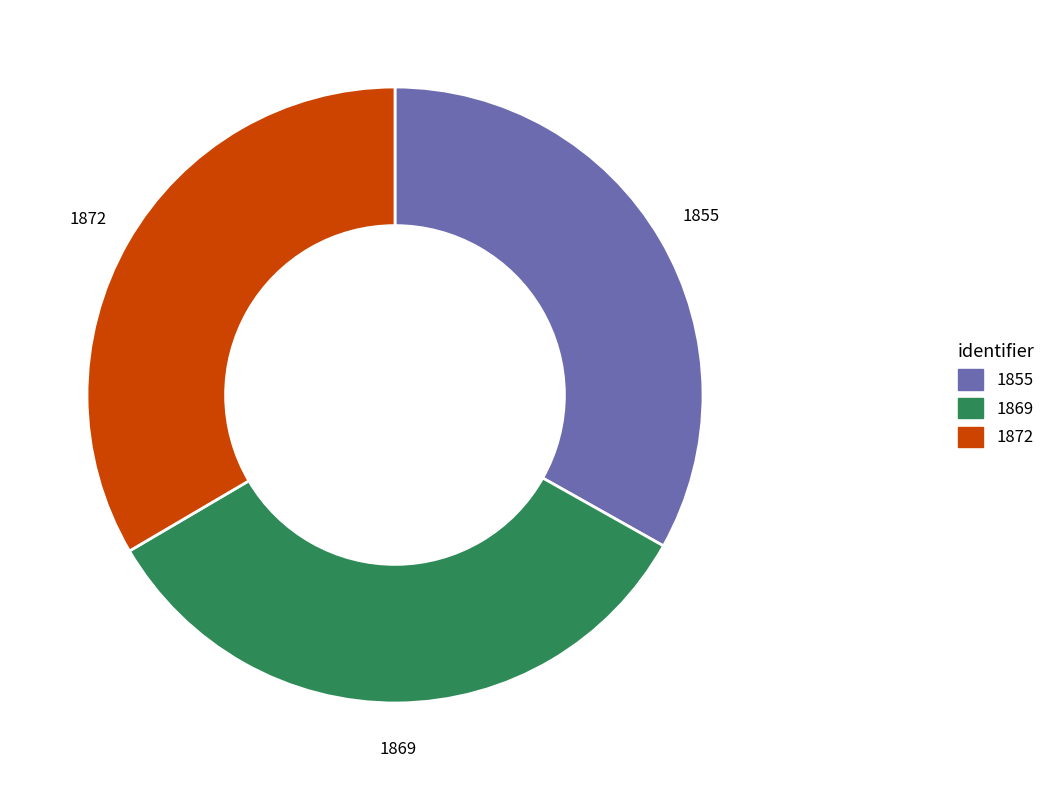

True or false: 1869 accounts for 47% of the total.

False